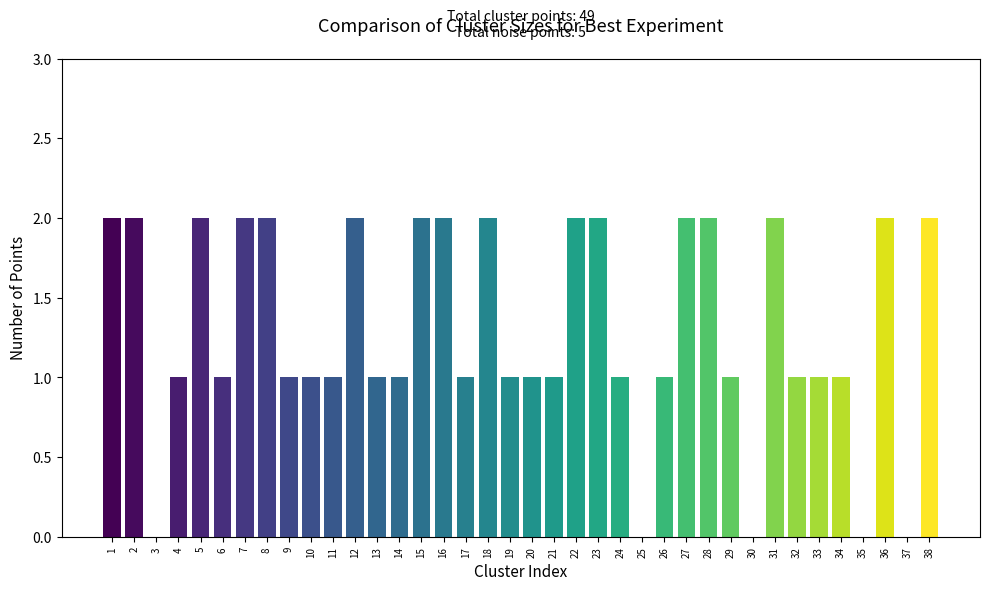

What is the ratio of the value at 20 to the value at 7?

0.5